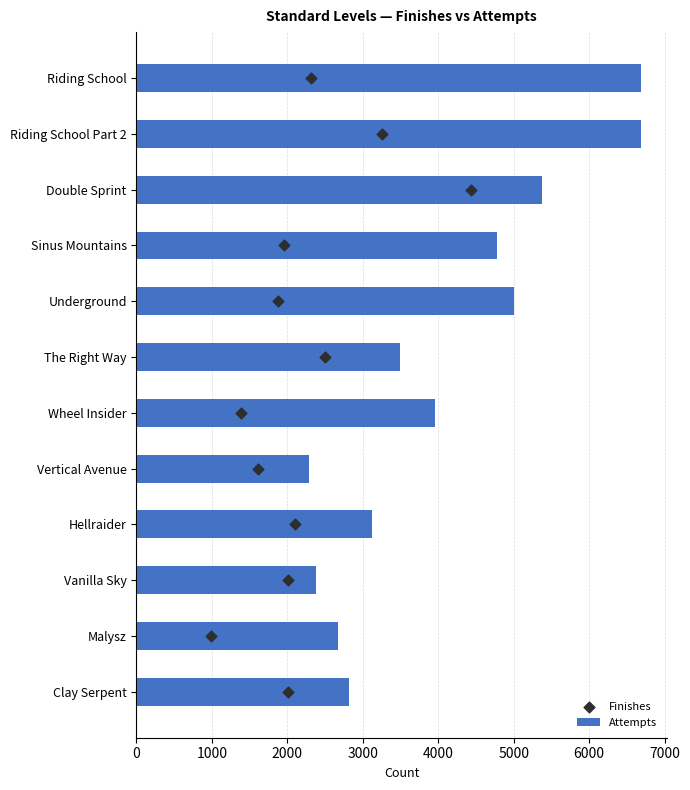

What are all the series names shown in the legend?

Attempts, Finishes